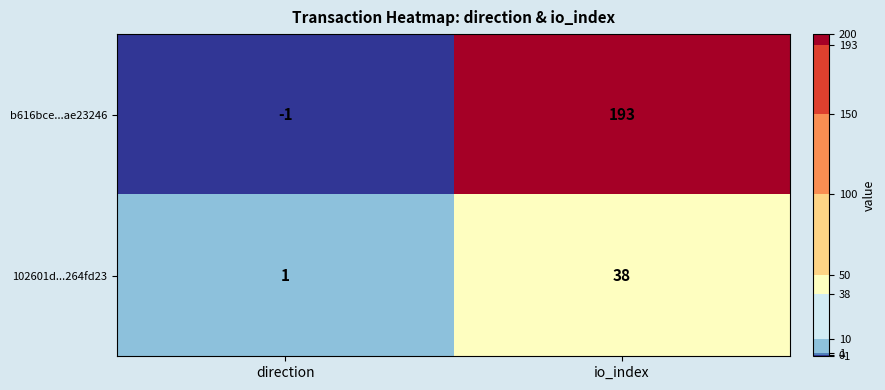

What is the greatest value displayed?

193